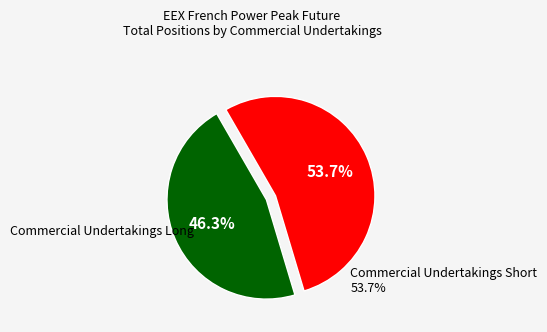

Does any single category account for the majority?

Yes